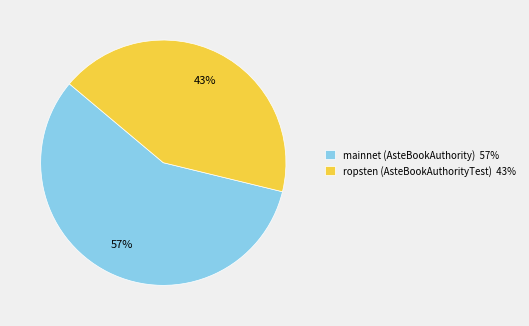

Combined, do ropsten (AsteBookAuthorityTest) and mainnet (AsteBookAuthority) account for over 50%?

Yes